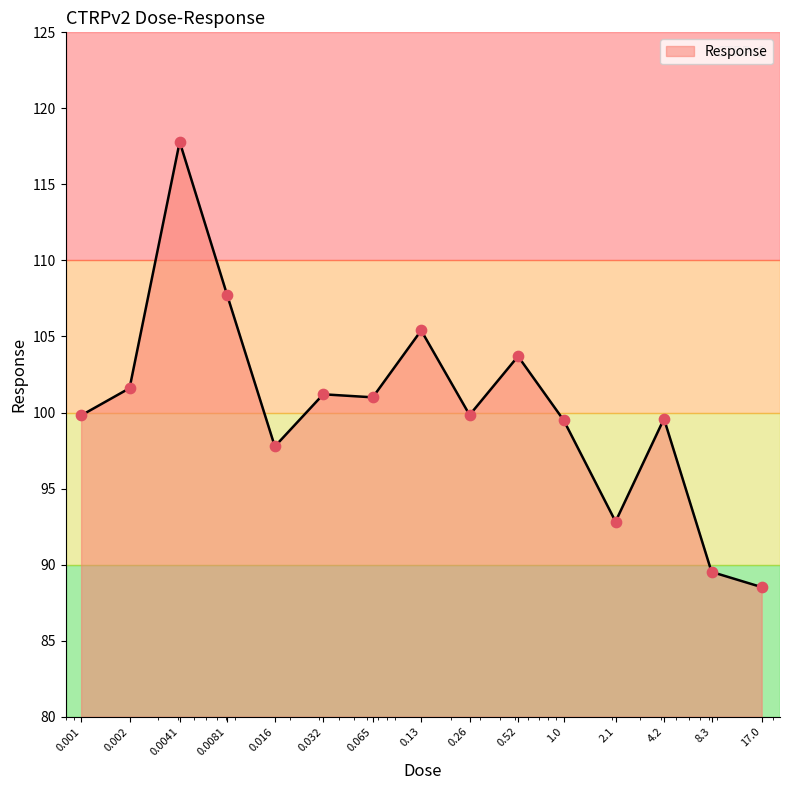

What is the maximum value shown in the chart?

117.8